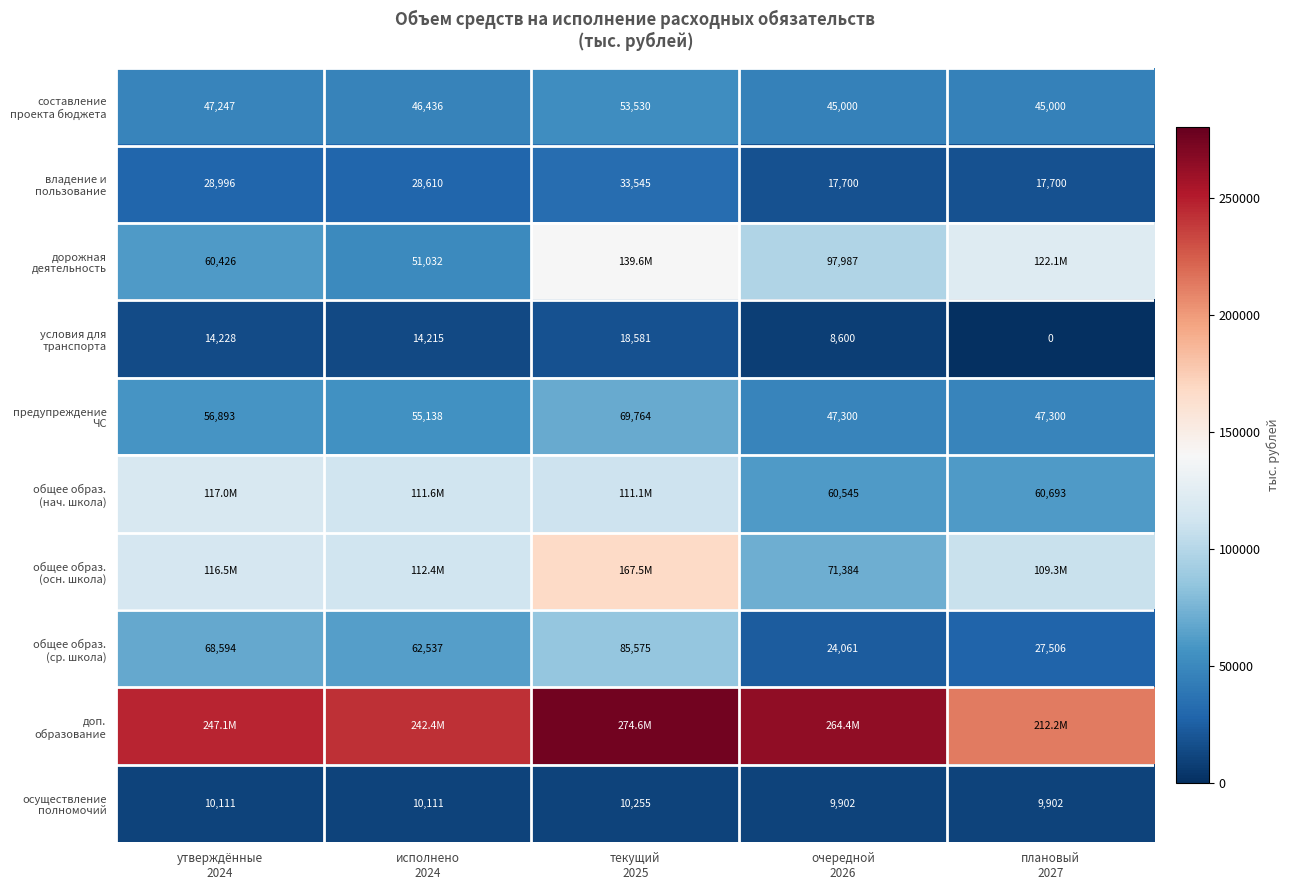

What is the average value of the дорожная деятельность series?

94223.4